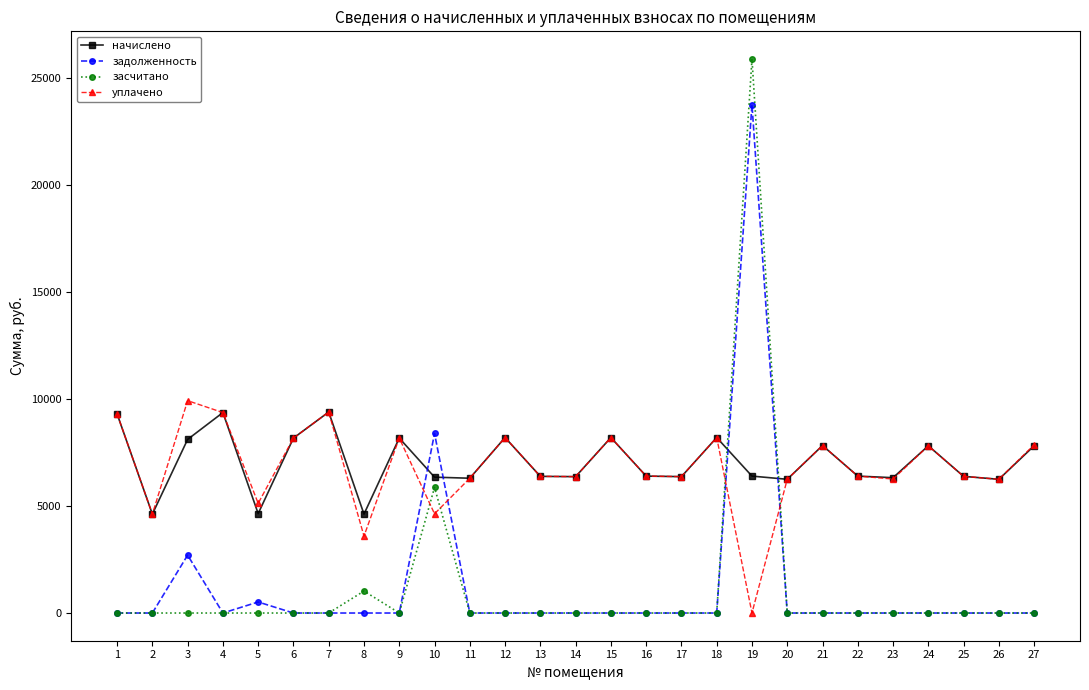

How many lines are shown in the chart?

4